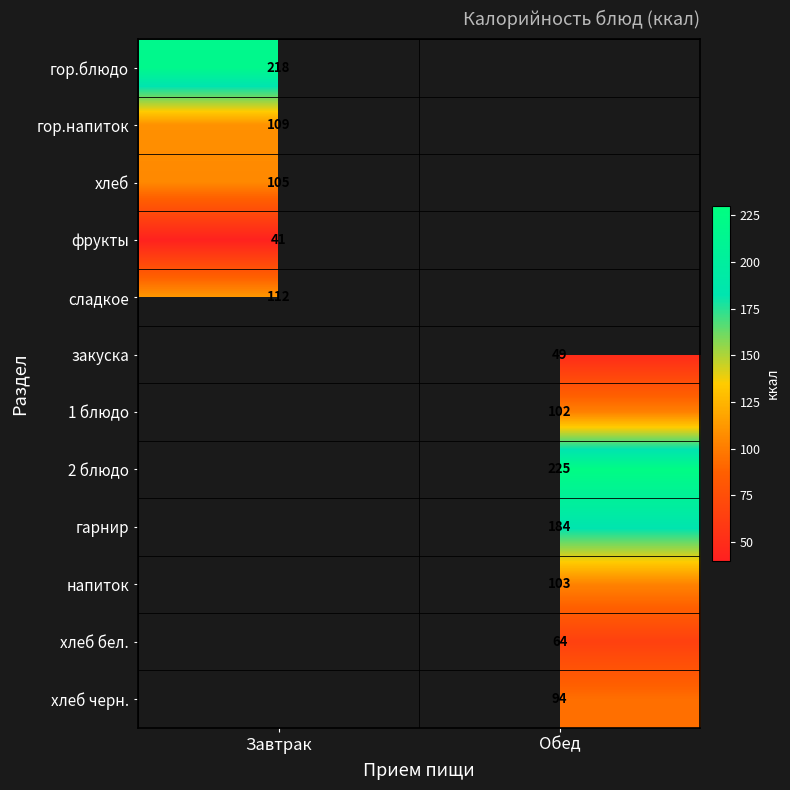

Between Обед and Завтрак, which is larger?

Завтрак